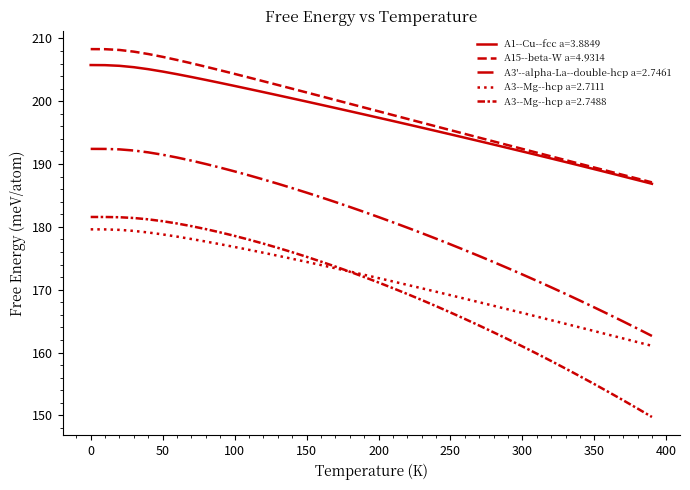

How many lines are shown in the chart?

5